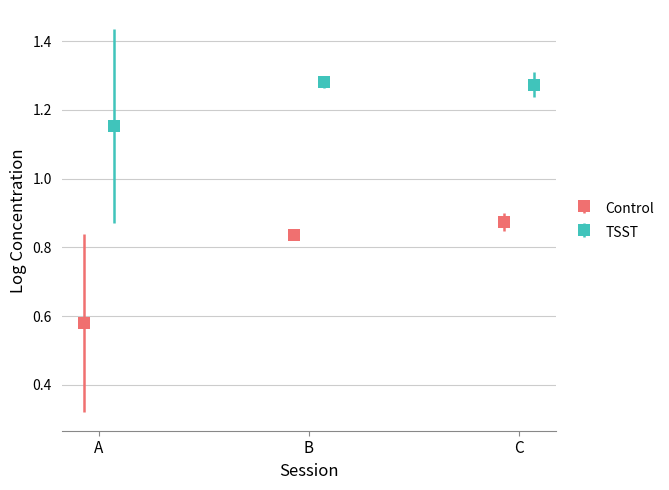

Count the Control values in the range 0 to 1.

3